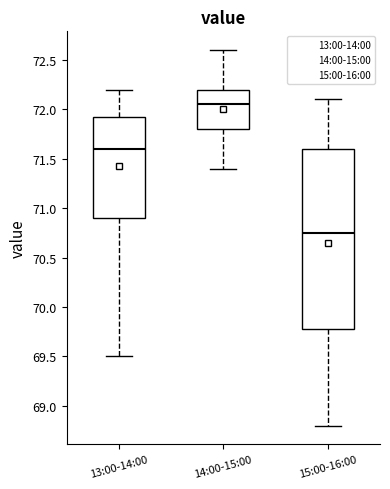

Reading left to right, read every box against the y-axis: the position of its median line, the range the box covers, and the ends of its whiskers. The values are not printed on the chart, so give them approximately, as read against the axis.

13:00-14:00: median 71.60, box 70.90 to 71.95, whiskers 69.50 to 72.20
14:00-15:00: median 72.05, box 71.80 to 72.20, whiskers 71.40 to 72.60
15:00-16:00: median 70.75, box 69.80 to 71.60, whiskers 68.80 to 72.10